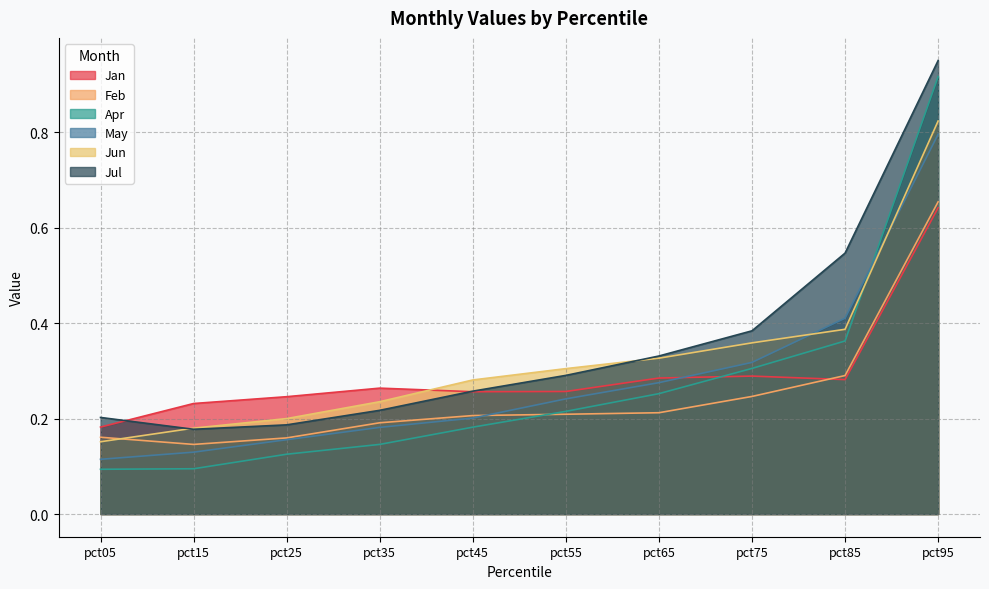

At which label does Apr reach its minimum?

pct05